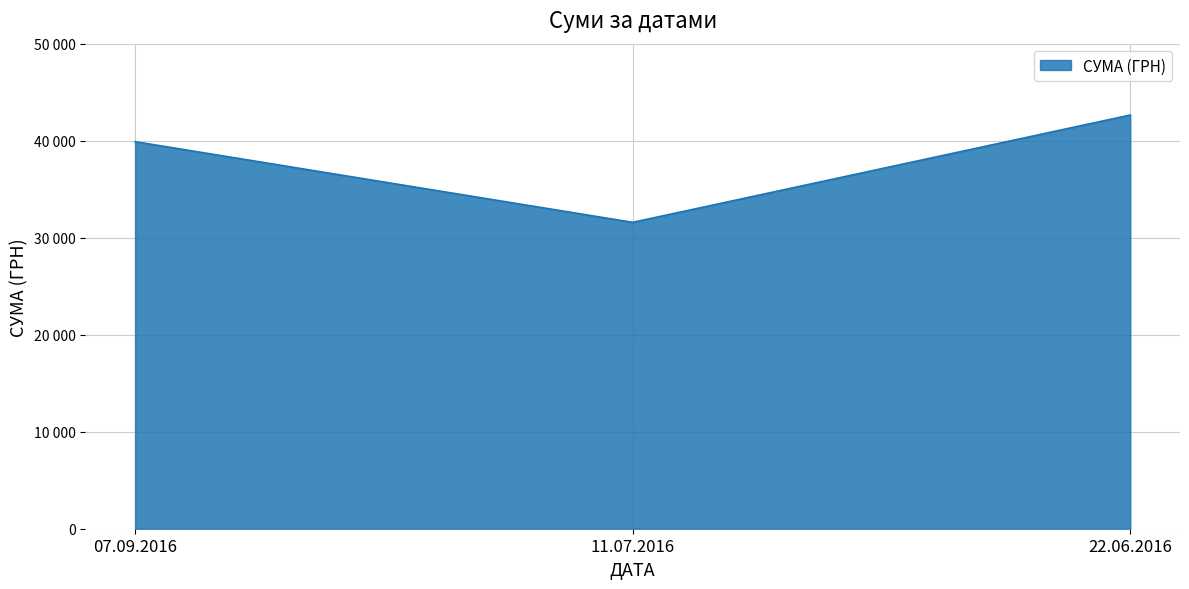

Reading left to right, extract all data points from this chart.

07.09.2016=39899	11.07.2016=31583	22.06.2016=42645